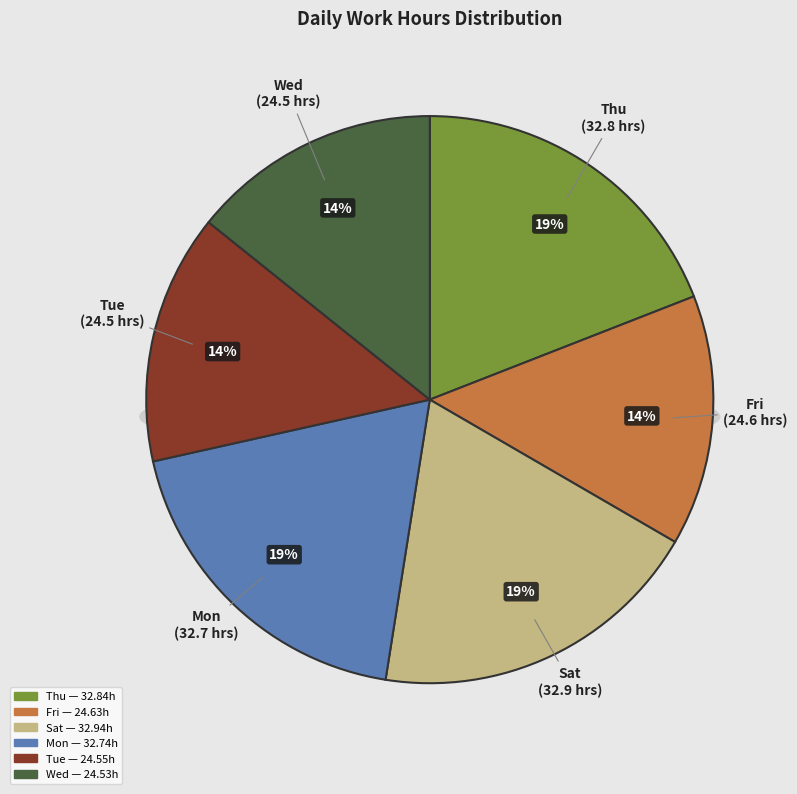

Is Thu the majority of the pie?

No